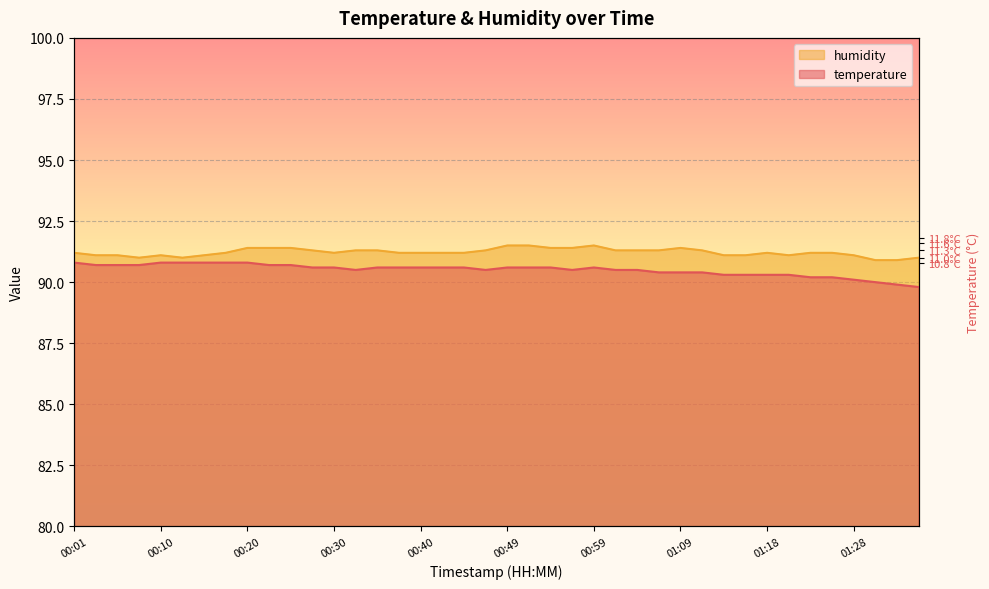

Which category has the highest value in the humidity series?

00:49